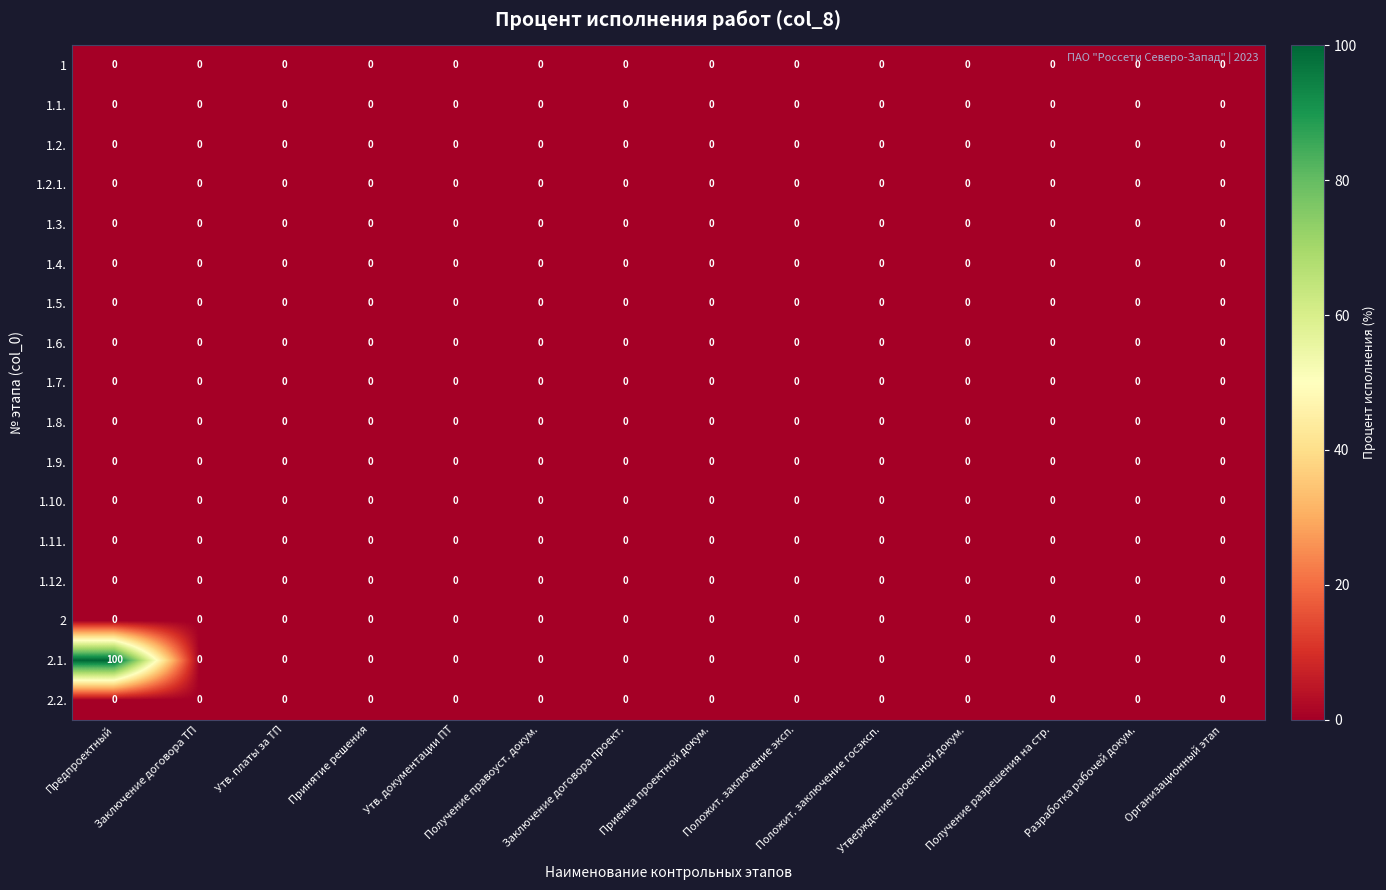

Which label corresponds to the largest value in the chart?

Предпроектный